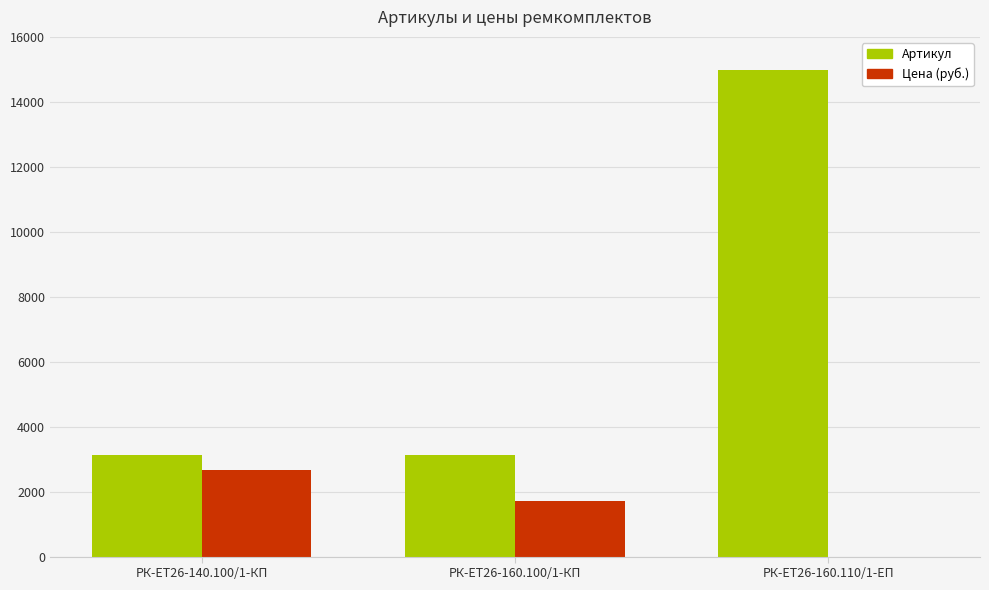

Between РК-ЕТ26-140.100/1-КП and РК-ЕТ26-160.110/1-ЕП, which series saw the biggest shift?

Артикул